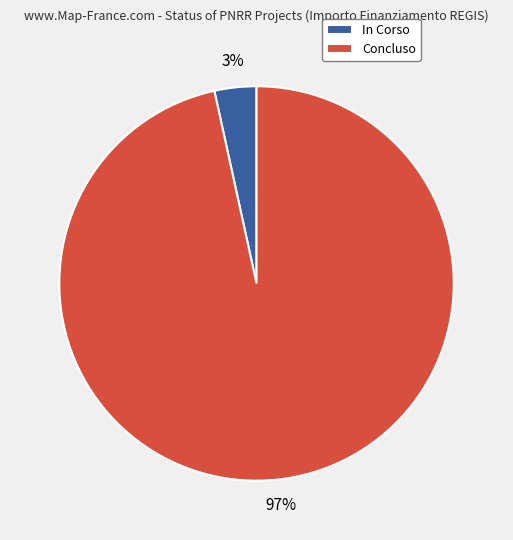

Between Concluso and In Corso, which is larger?

Concluso